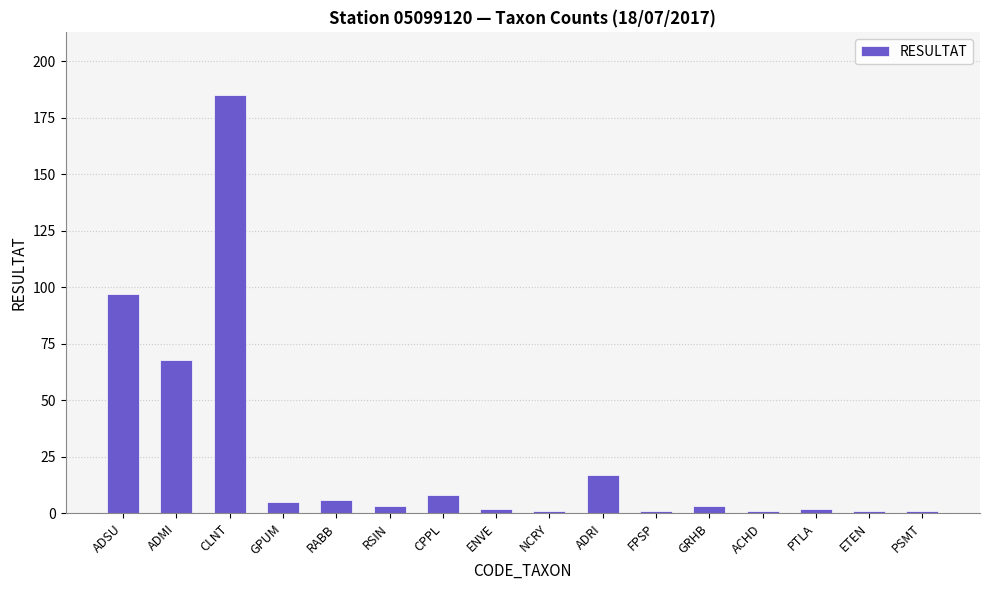

What position from the right is PTLA?

3